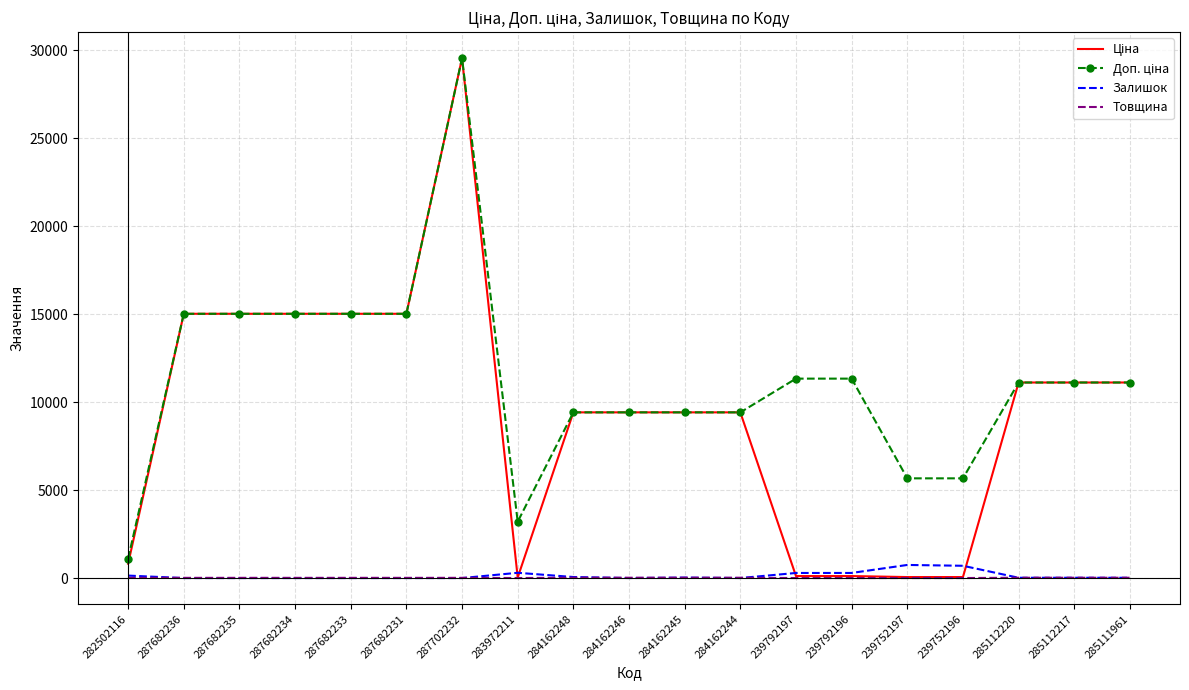

What is the maximum value shown in the chart?

29548.9